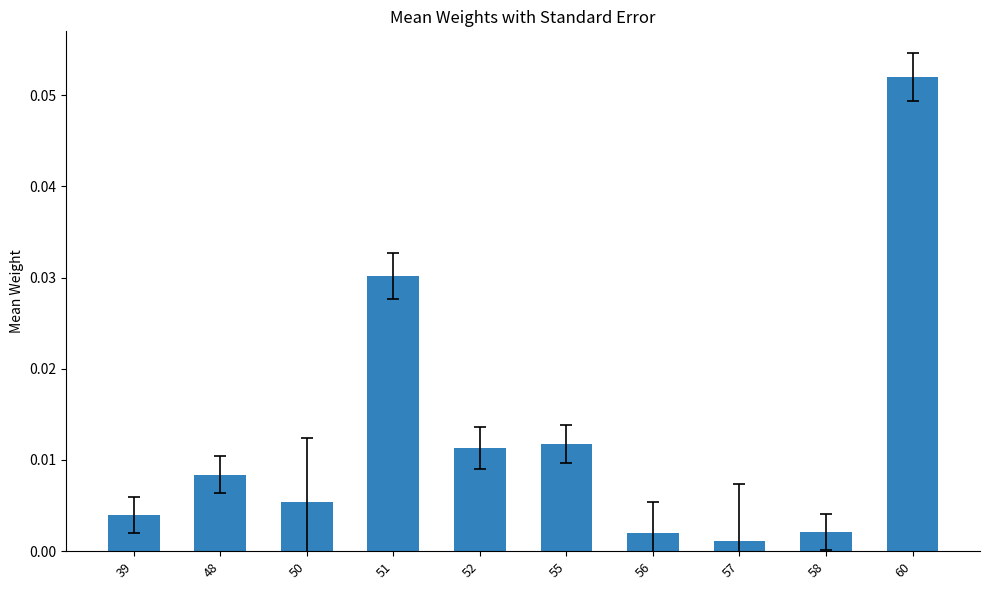

Which category has the highest value across all series?

60